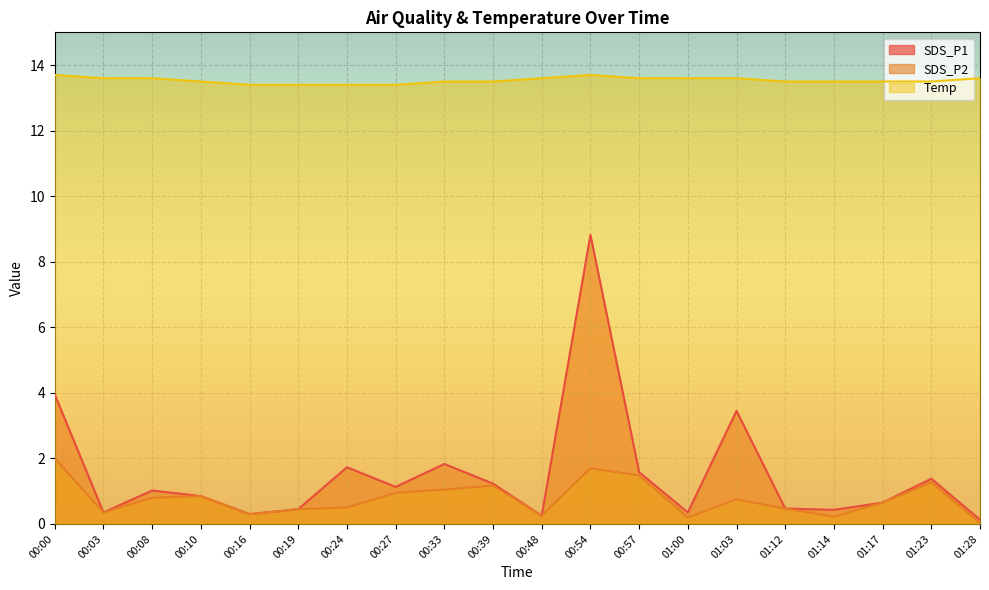

Reading left to right, extract all data points from this chart.

SDS_P1: 4.0	0.3	1.0	0.8	0.3	0.5	1.7	1.1	1.8	1.2	0.2	8.8	1.6	0.3	3.5	0.5	0.4	0.7	1.4	0.1
SDS_P2: 2.0	0.3	0.8	0.8	0.3	0.5	0.5	0.9	1.1	1.2	0.2	1.7	1.5	0.2	0.8	0.5	0.2	0.7	1.3	0.0
Temp: 13.7	13.6	13.6	13.5	13.4	13.4	13.4	13.4	13.5	13.5	13.6	13.7	13.6	13.6	13.6	13.5	13.5	13.5	13.5	13.6